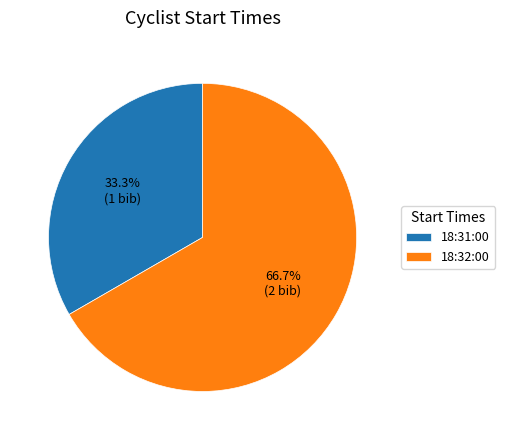

Approximately how many times larger is the value at 18:31:00 compared to 18:32:00?

0.5